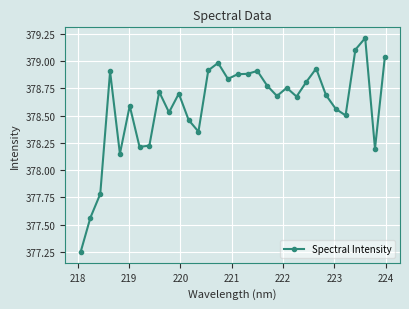

What is the greatest value displayed?

379.2